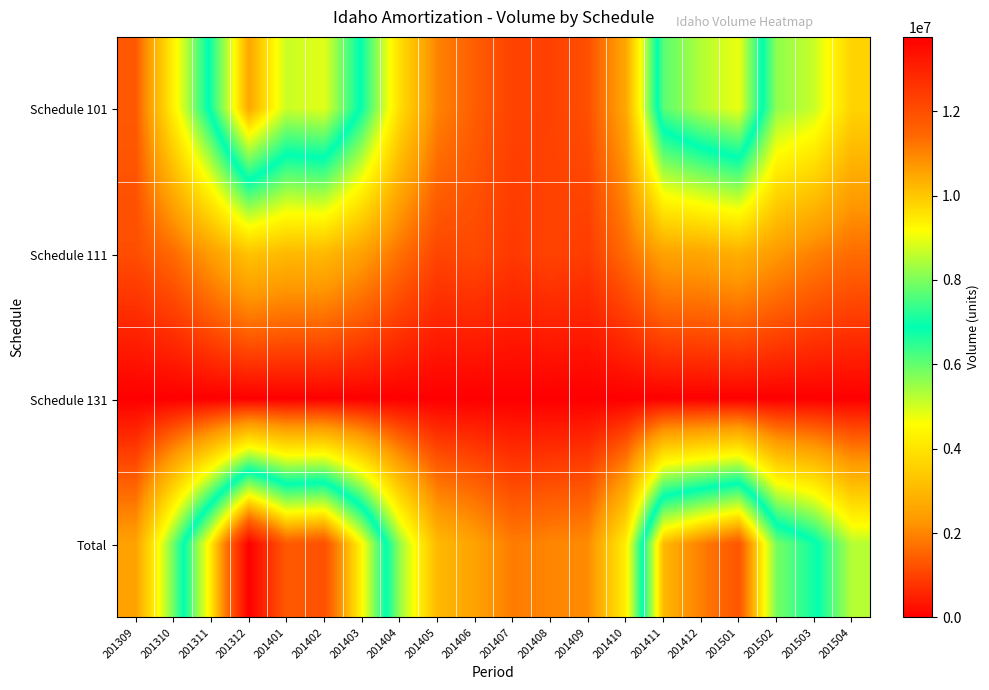

At which category is the sum across all series the highest?

201312